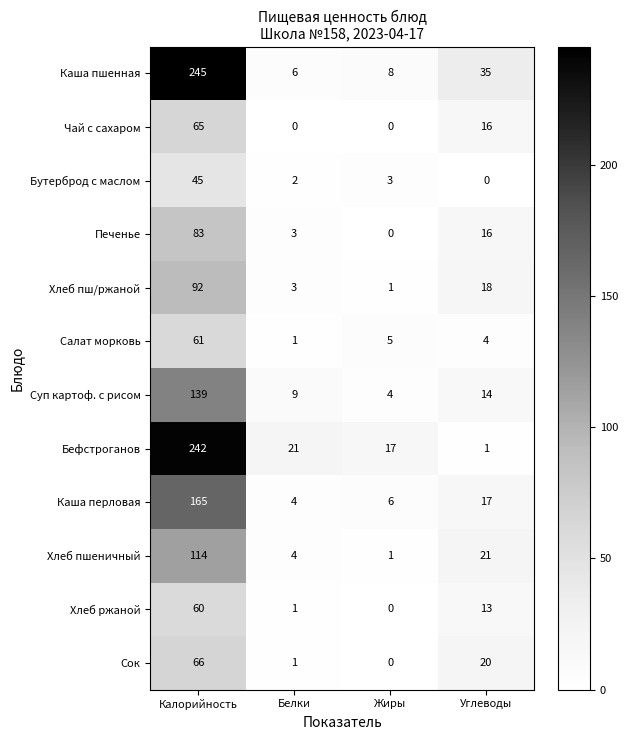

True or false: Каша перловая has a value of 68 at Калорийность.

False